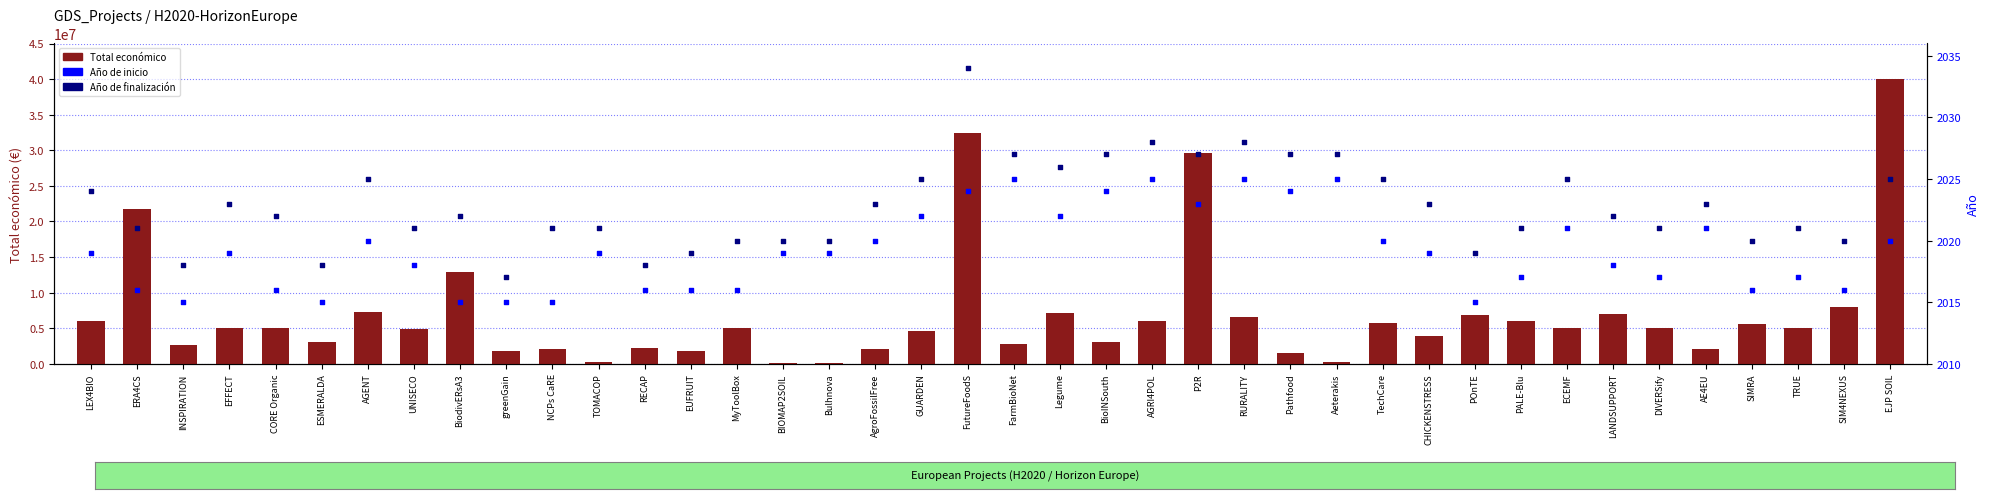

At which category is the sum across all series the highest?

EJP SOIL